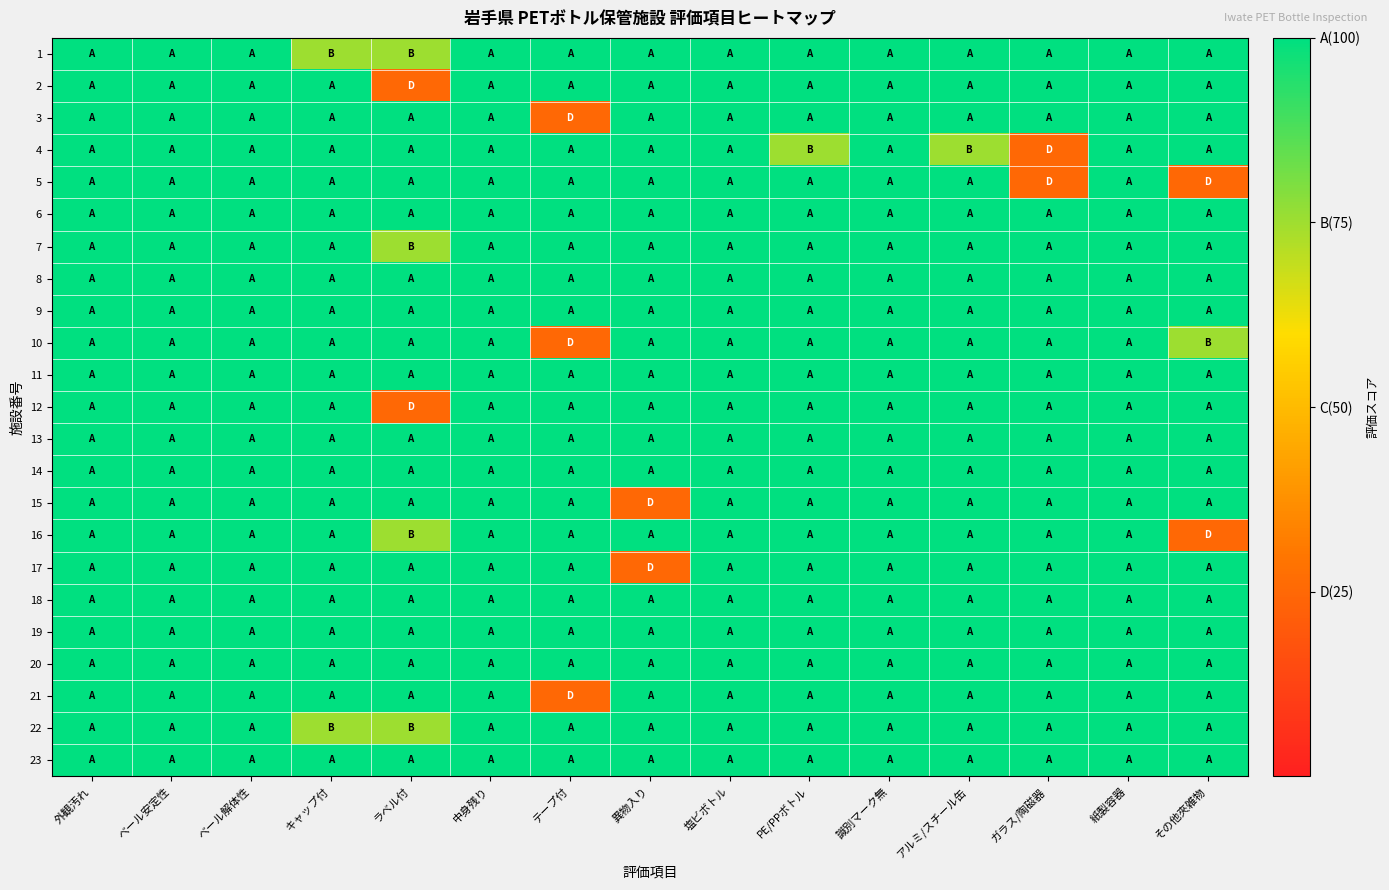

Which has a higher value, その他夾雑物 or キャップ付?

その他夾雑物